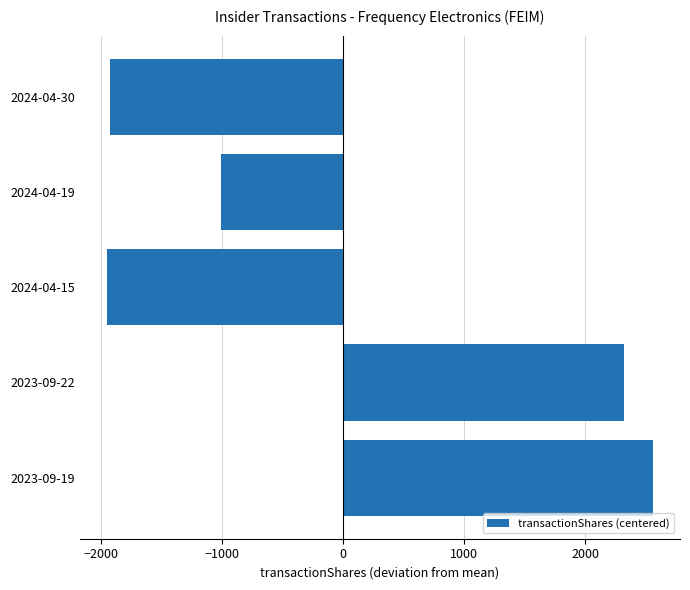

How many data points are less than -1005?

3